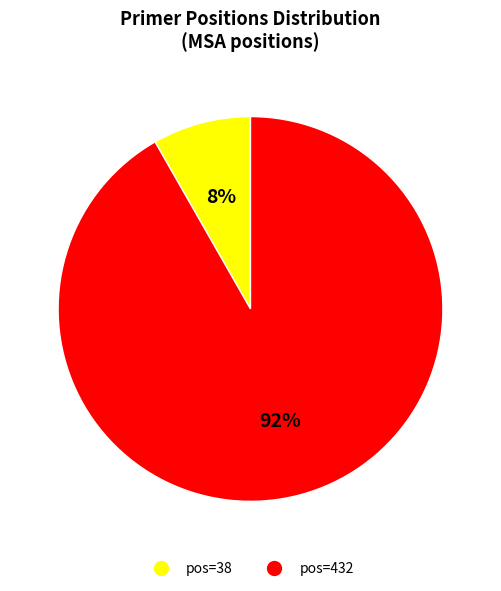

To the nearest percent, what is the average slice percentage?

50%